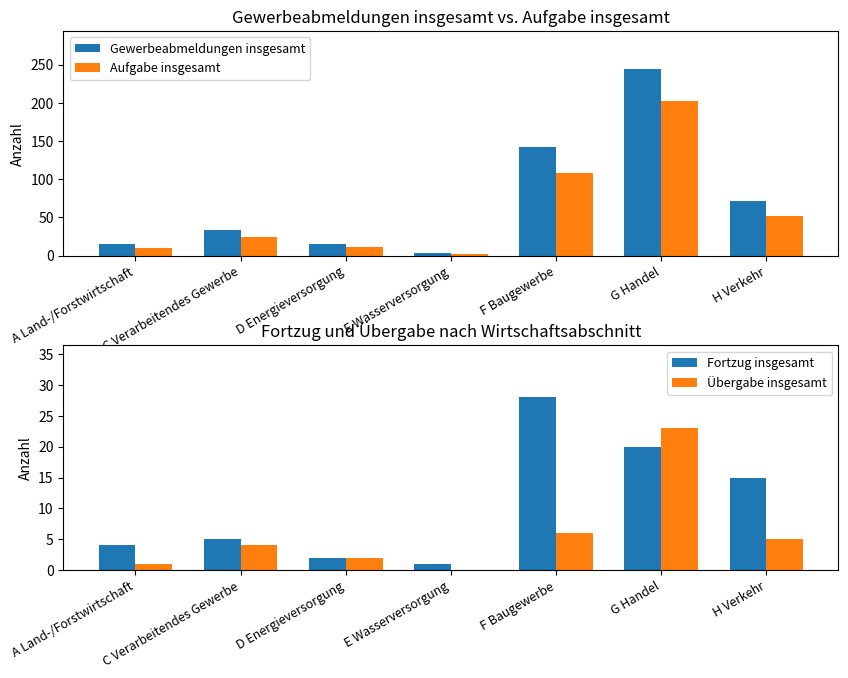

What is the label of the 6th bar from the left?

G Handel